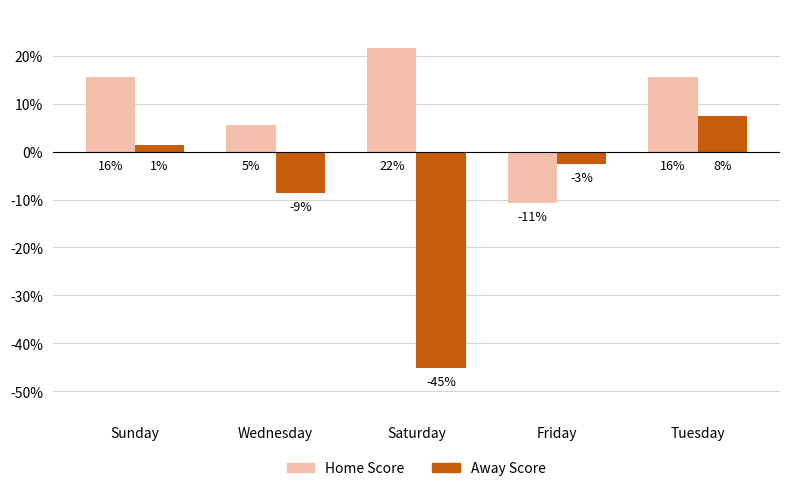

Are the bars horizontal?

No